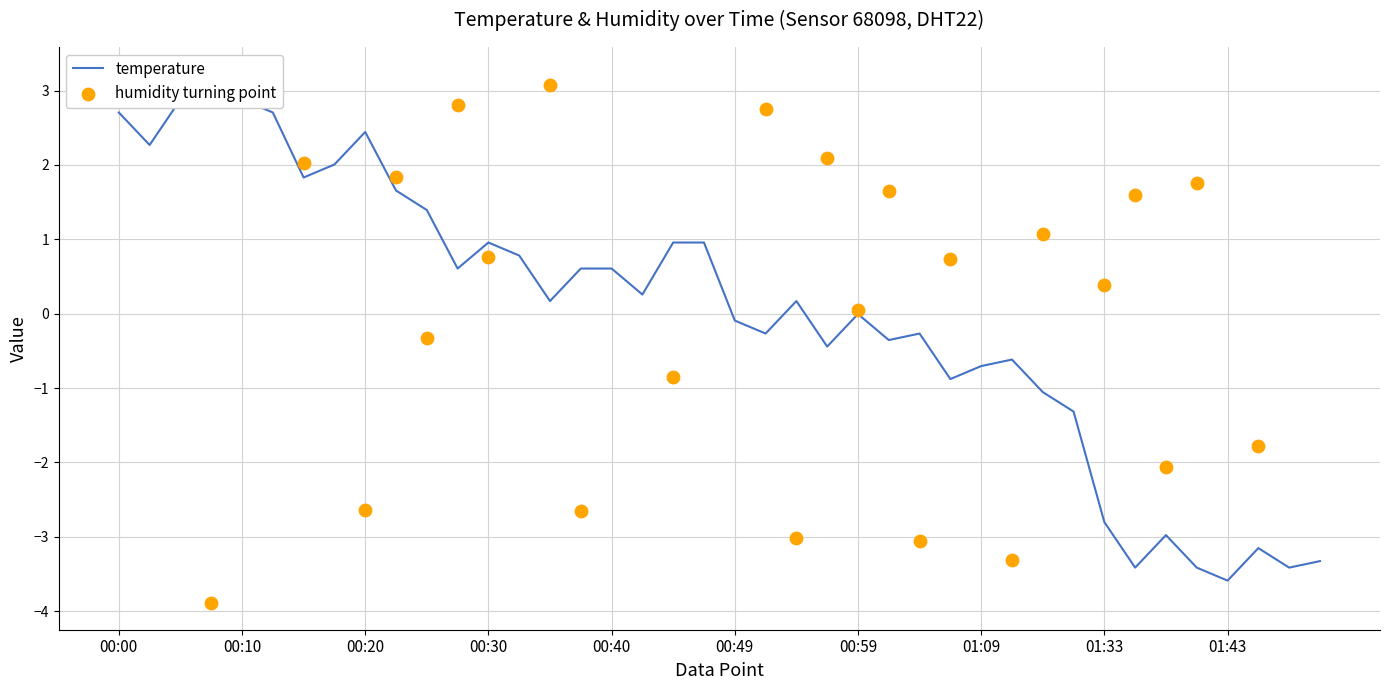

Between 01:46 and 01:38, which is larger?

01:38